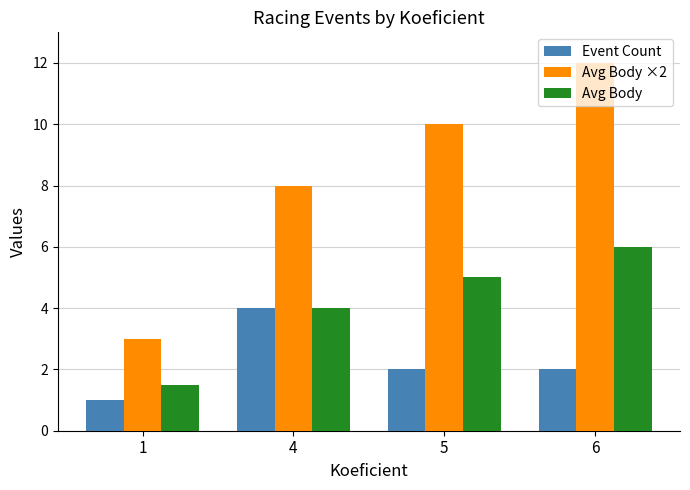

Is the value of Avg Body ×2 at 6 greater than the value of Event Count at 5?

Yes